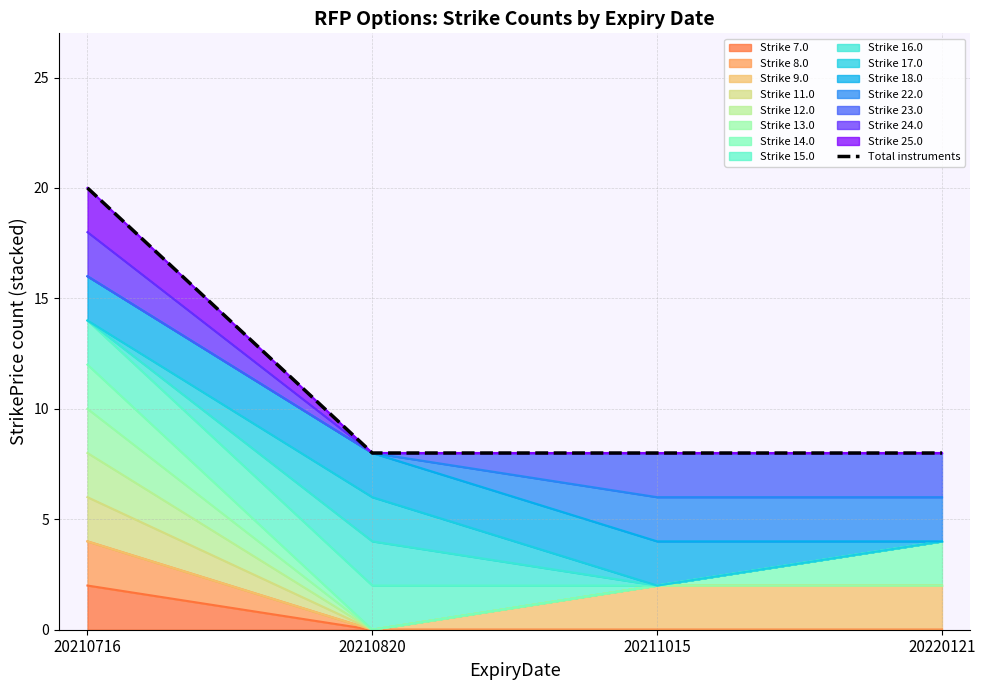

What is the approximate value at 20211015, to the nearest 10?

10